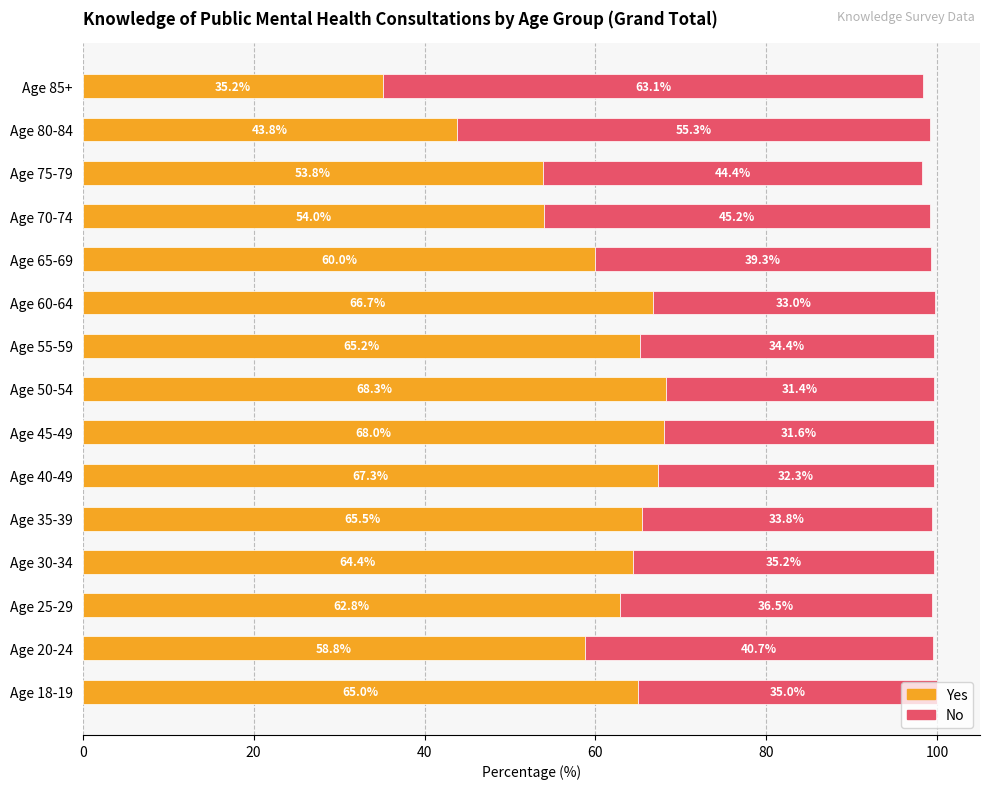

Read the Yes value at Age 40-49.

67.3